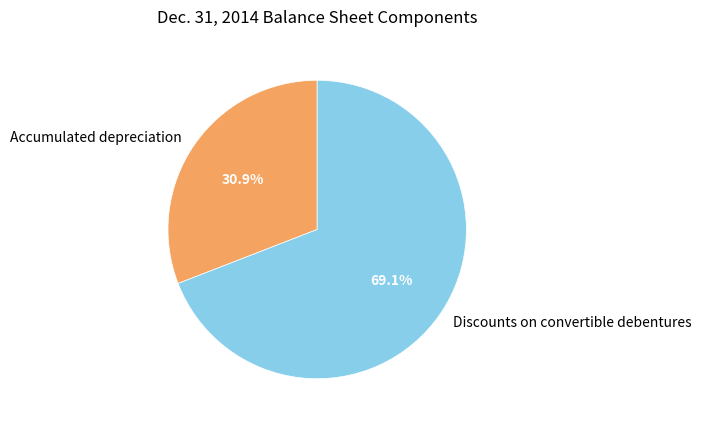

What is the largest slice in the pie chart?

Discounts on convertible debentures